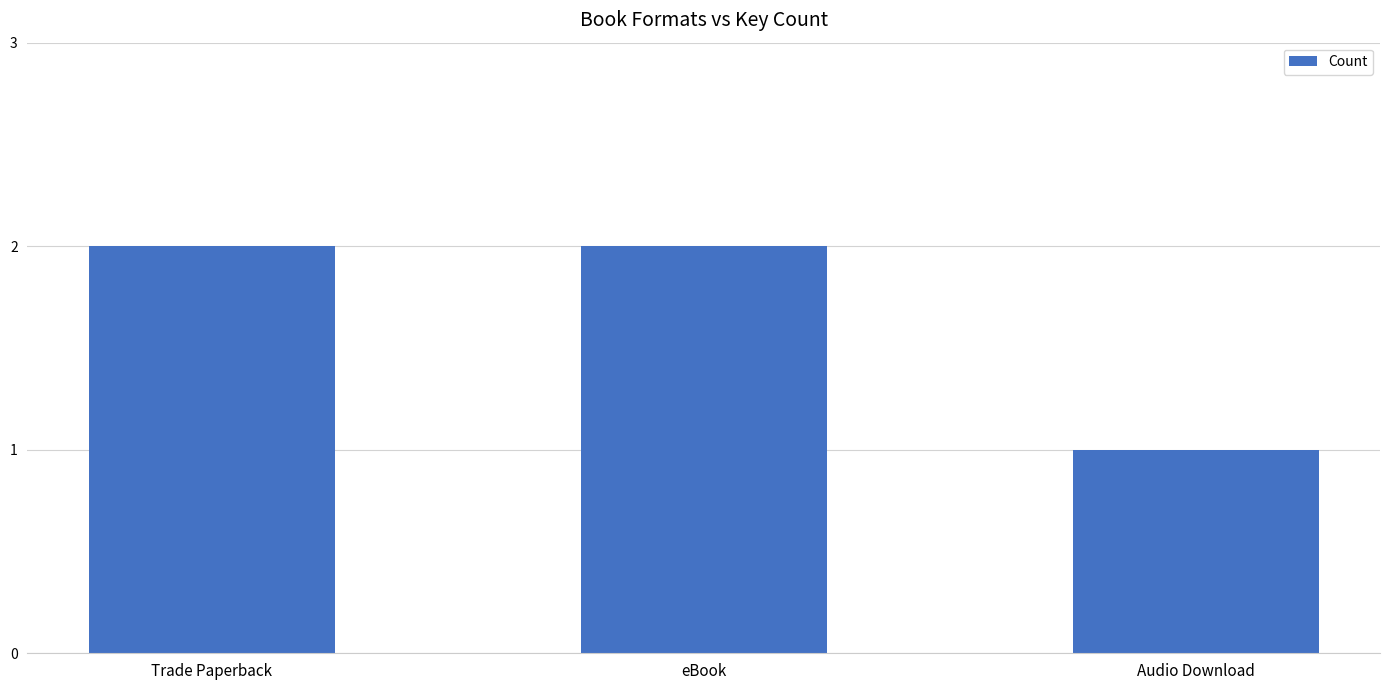

What is the greatest value displayed?

2